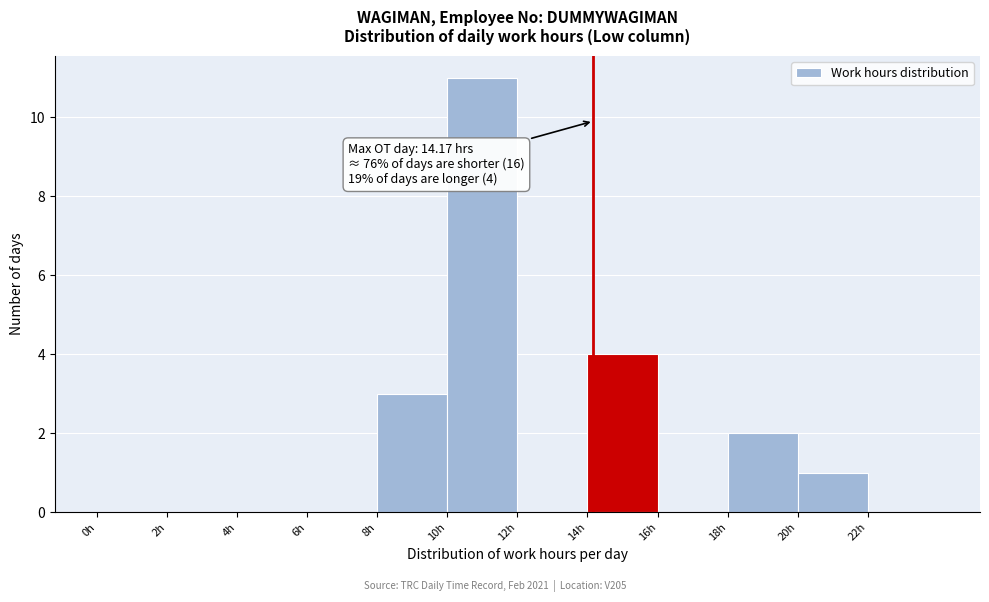

Which range on the x-axis has the tallest bar?

10 to 12